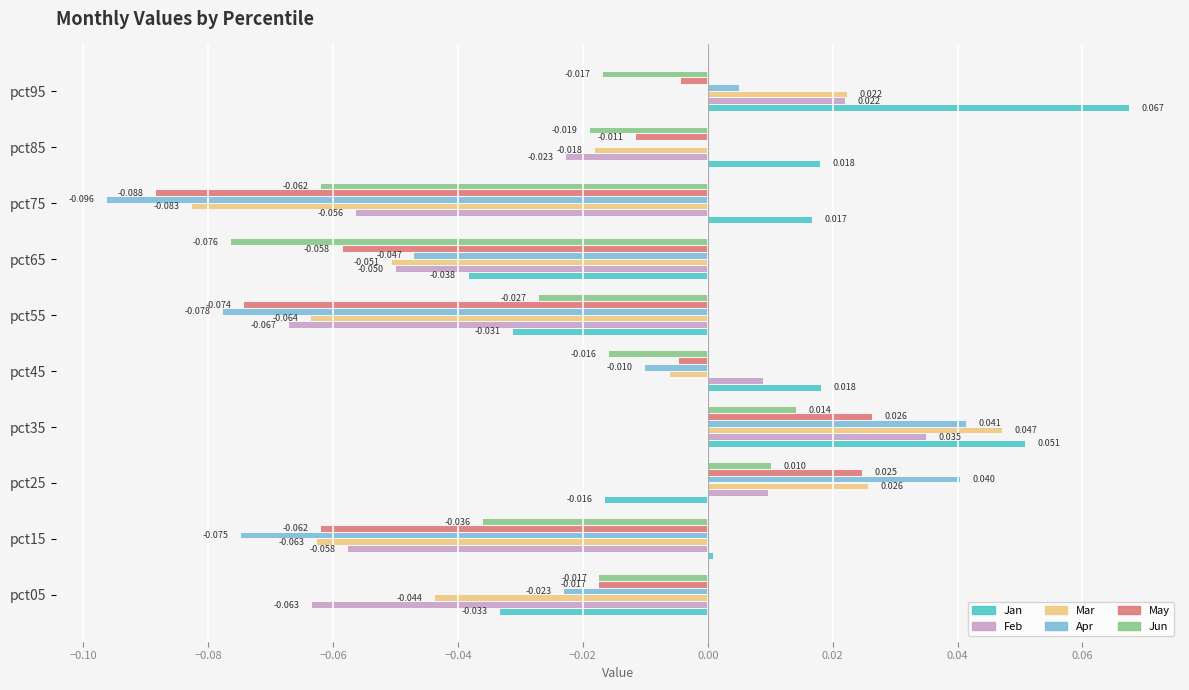

How many positive values does the Mar series have?

3